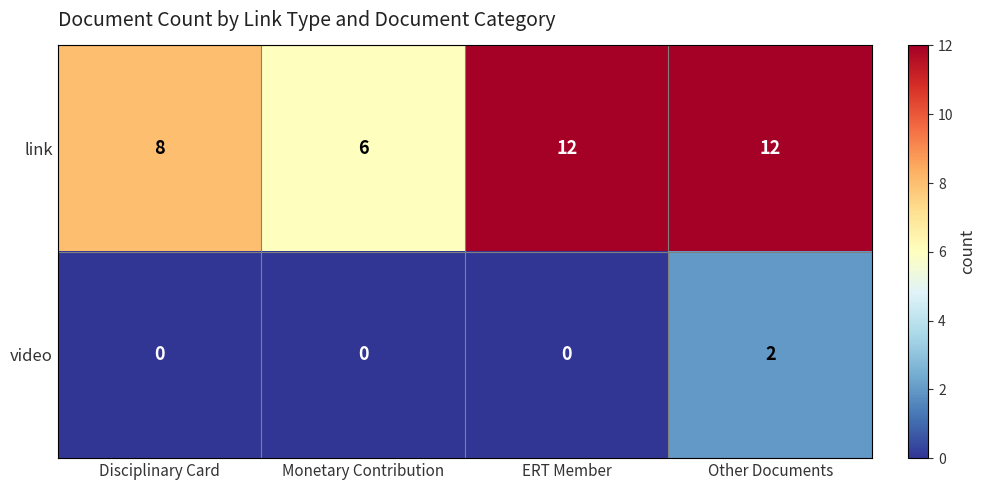

Is it true that video equals 0 at ERT Member?

True